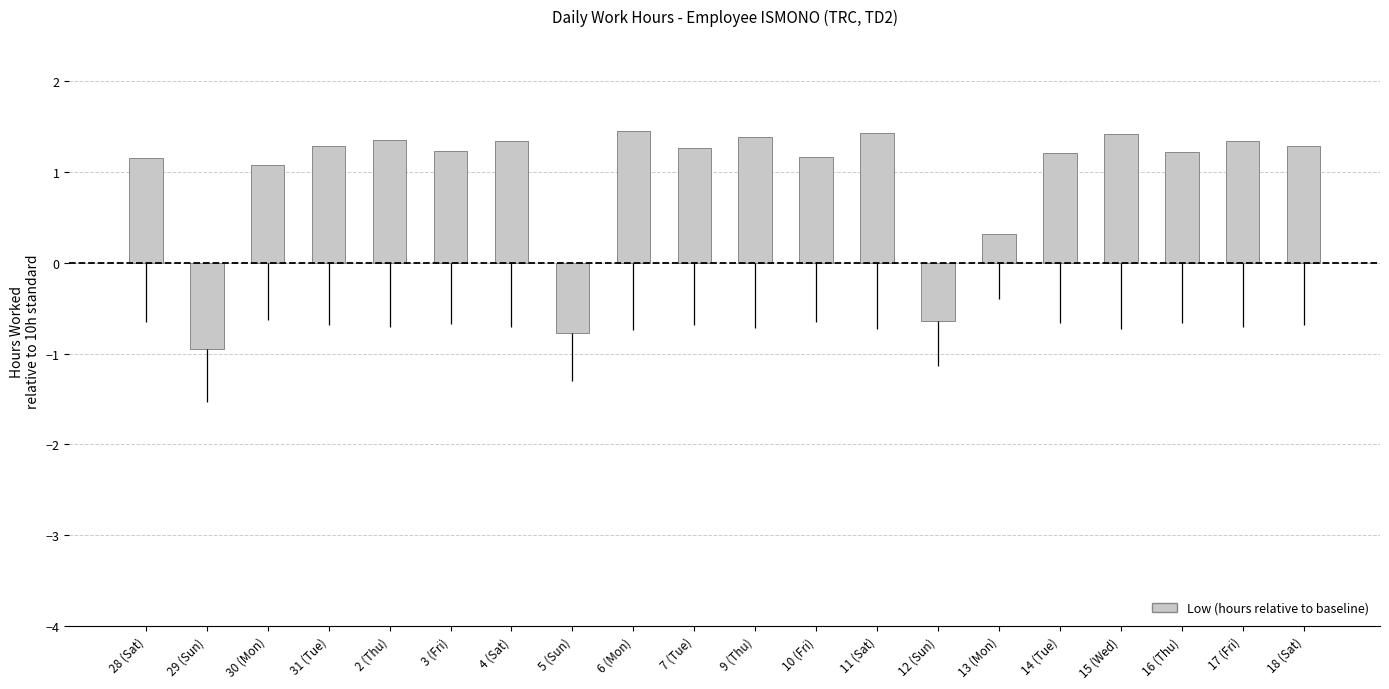

Where does the data first go above 1?

28 (Sat)